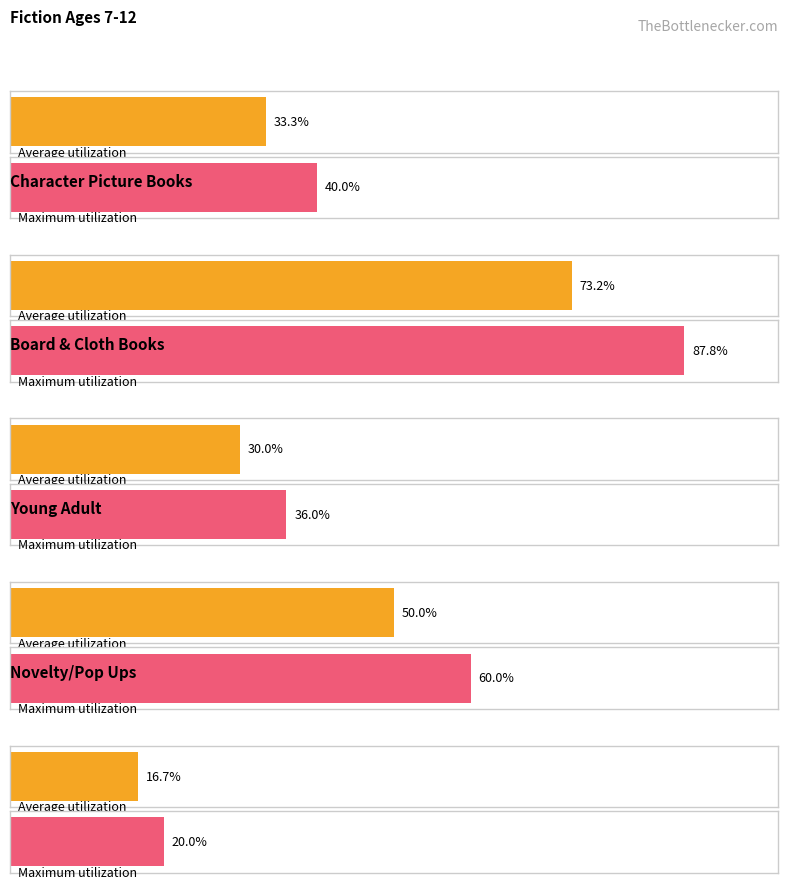

Does the chart contain stacked bars?

No